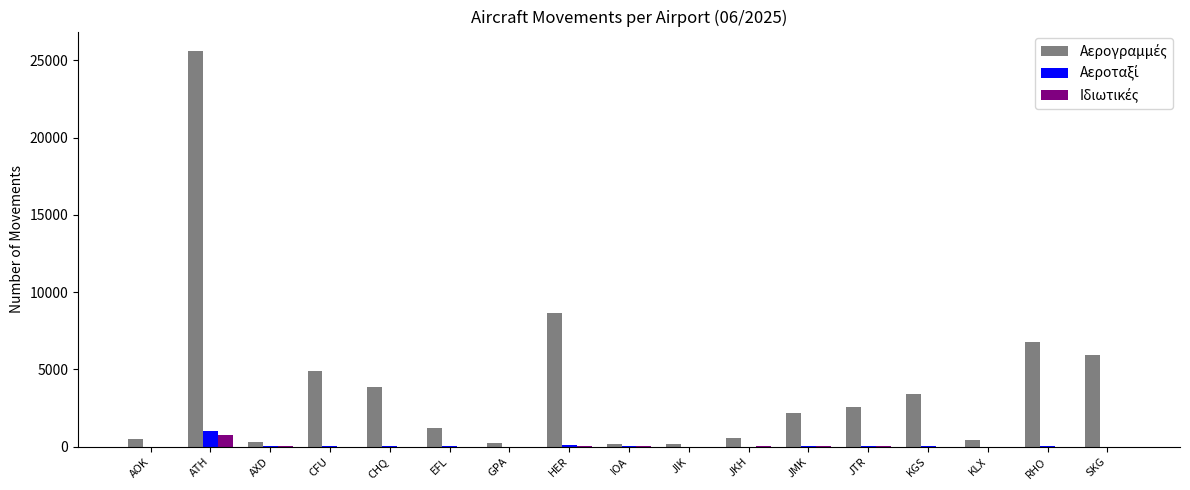

What is the greatest value displayed?

25578